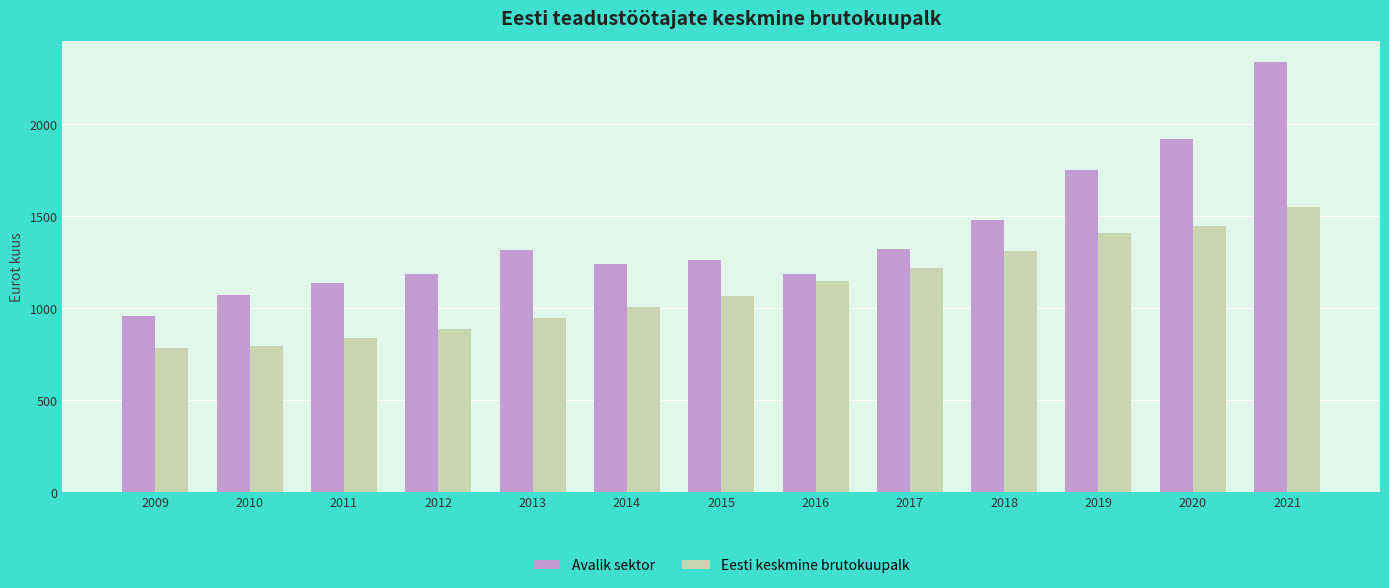

How many bars are there in each group?

2